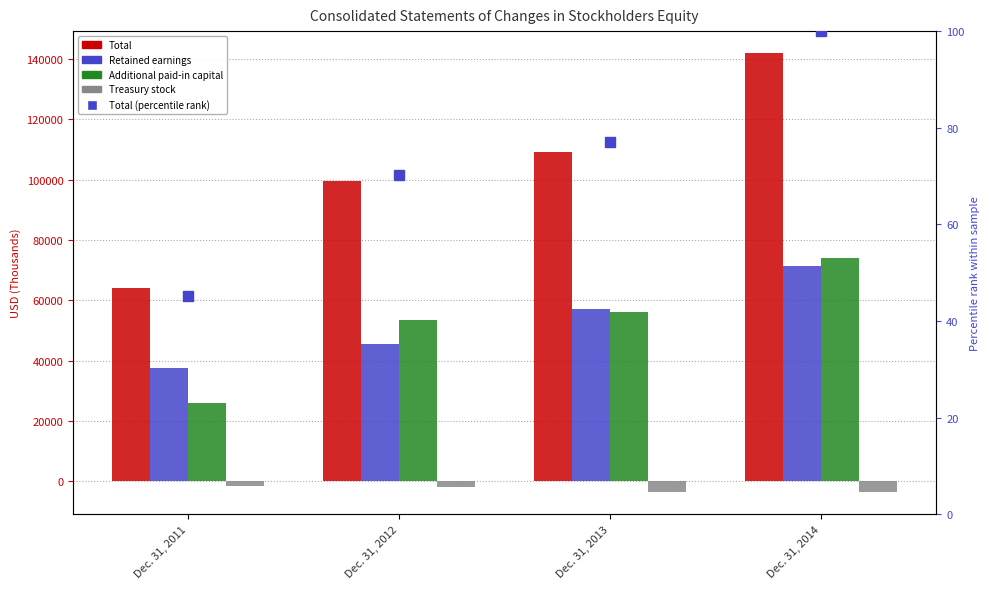

What is the difference between the maximum and second lowest values in the Total series?

42400.0